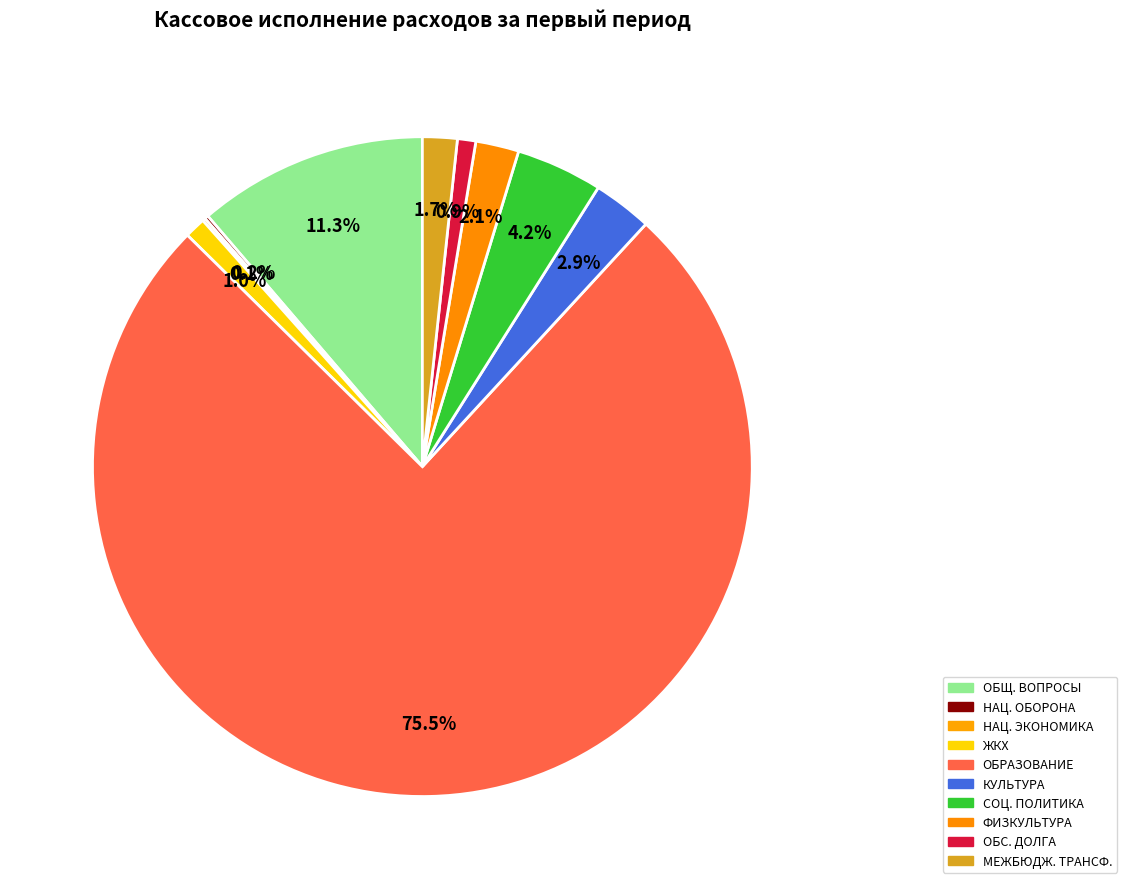

Which slice is the largest?

ОБРАЗОВАНИЕ